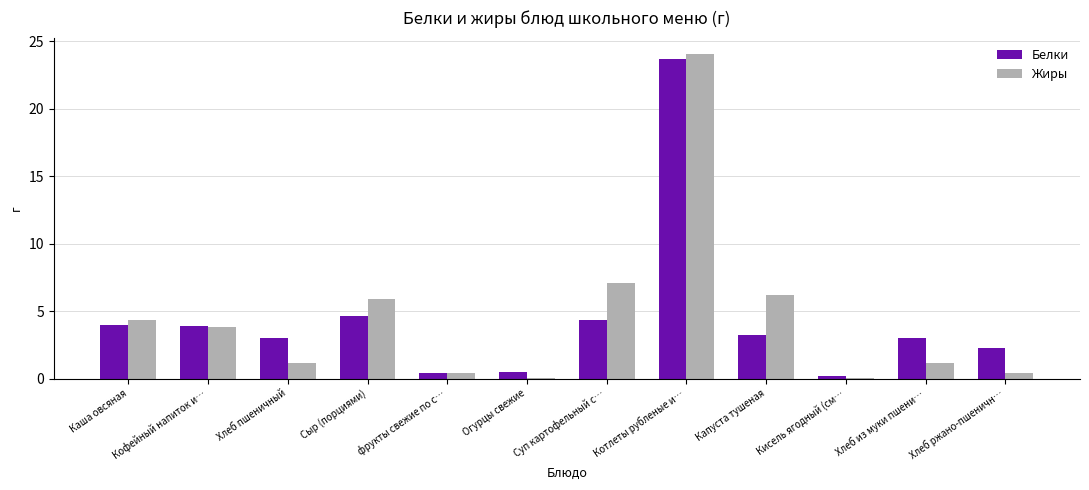

Which label corresponds to the largest value in the chart?

Котлеты рубленые и…